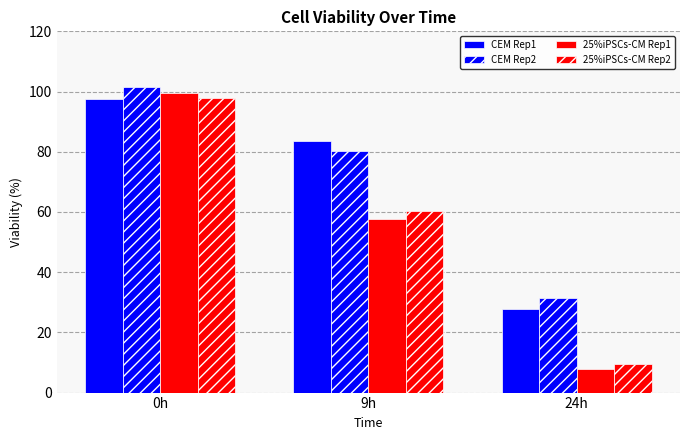

Is the value of 25%iPSCs-CM Rep1 at 0h greater than the value of CEM Rep1 at 9h?

Yes